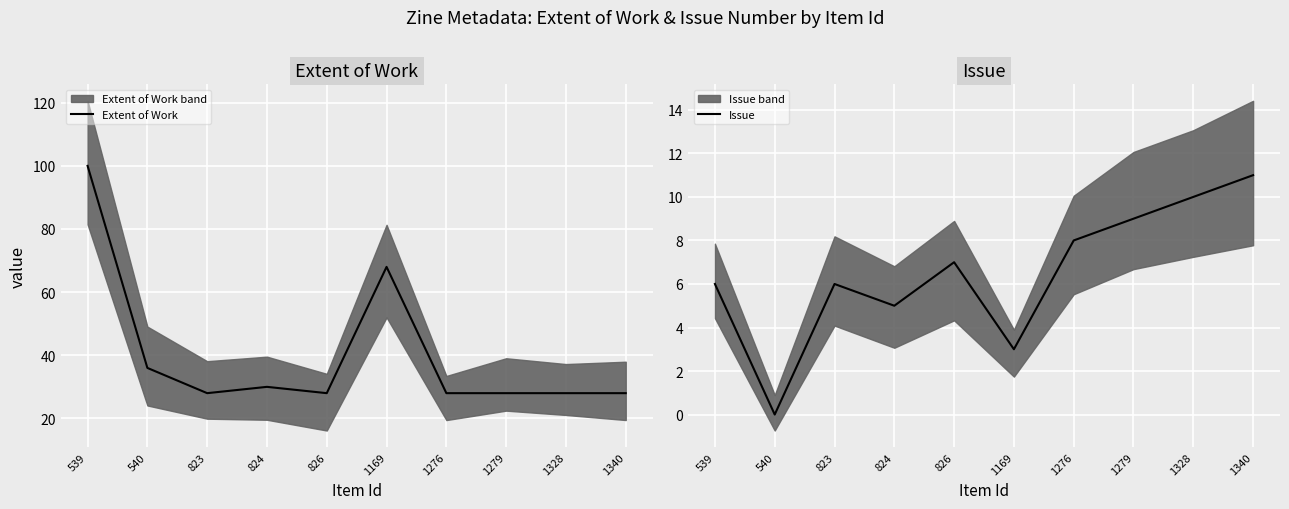

How many data points does each series have?

10